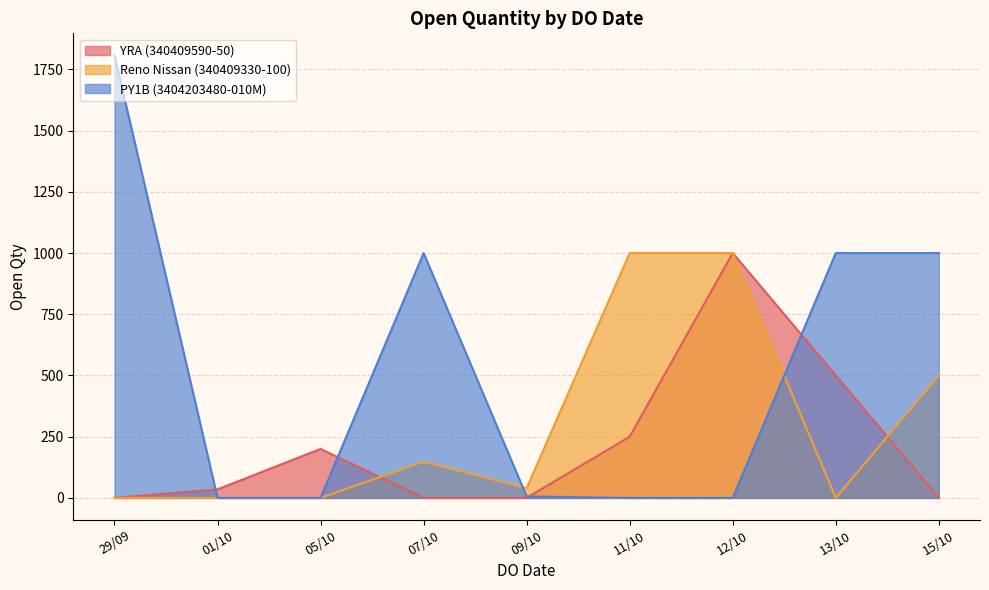

How many distinct data groups are displayed?

3